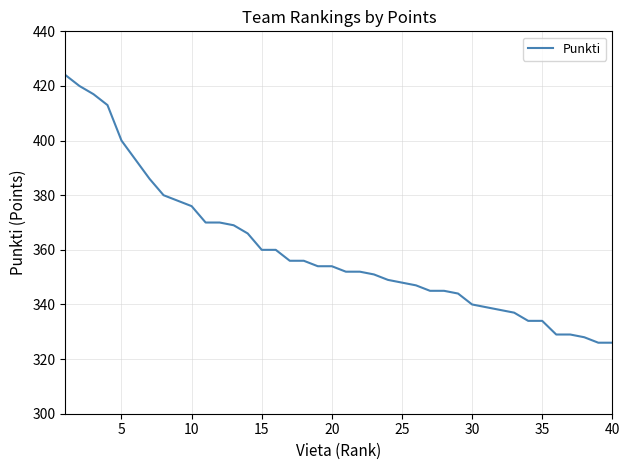

What is the difference between the maximum and minimum values?

98